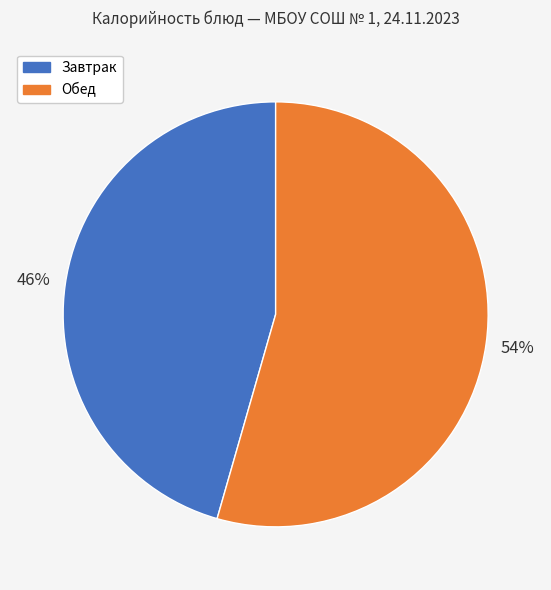

True or false: Обед accounts for 46% of the total.

False